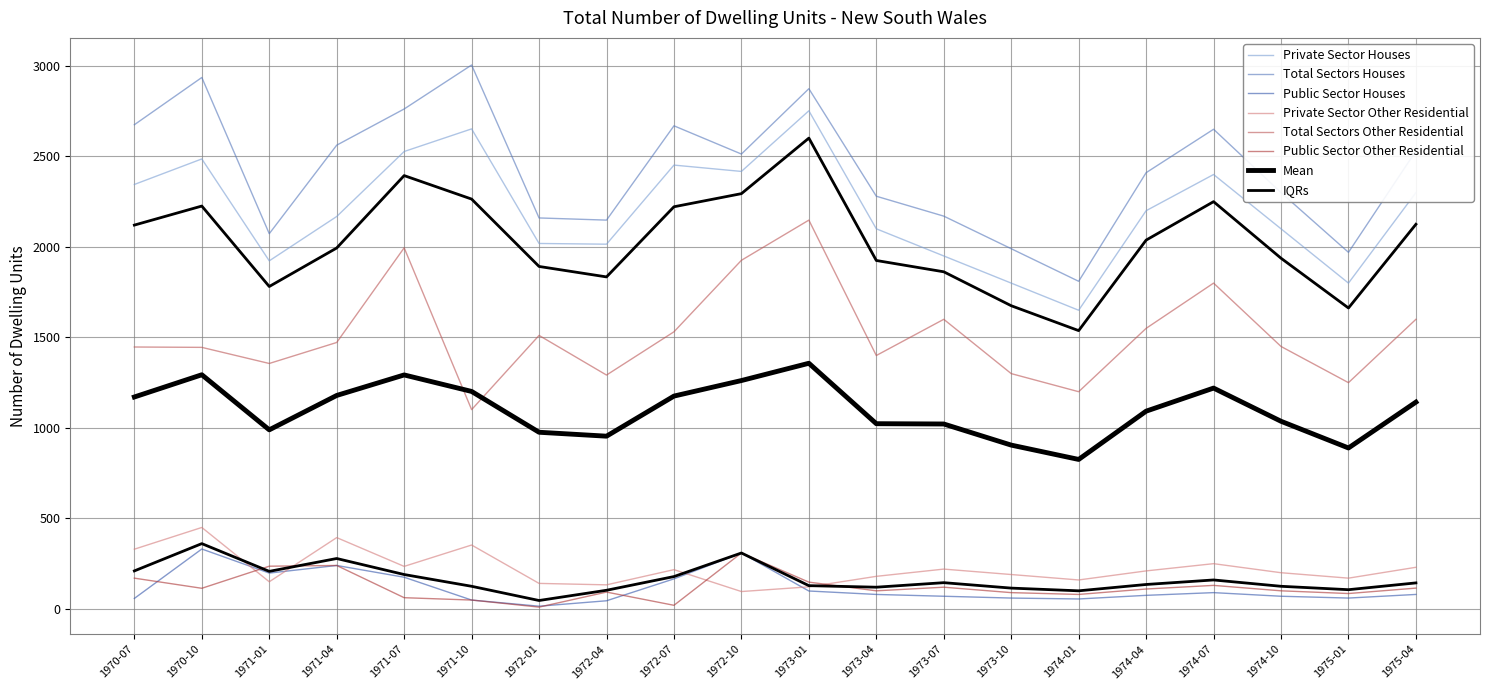

What is the value of the Private Sector Other Residential point at the 2nd from the left?

450